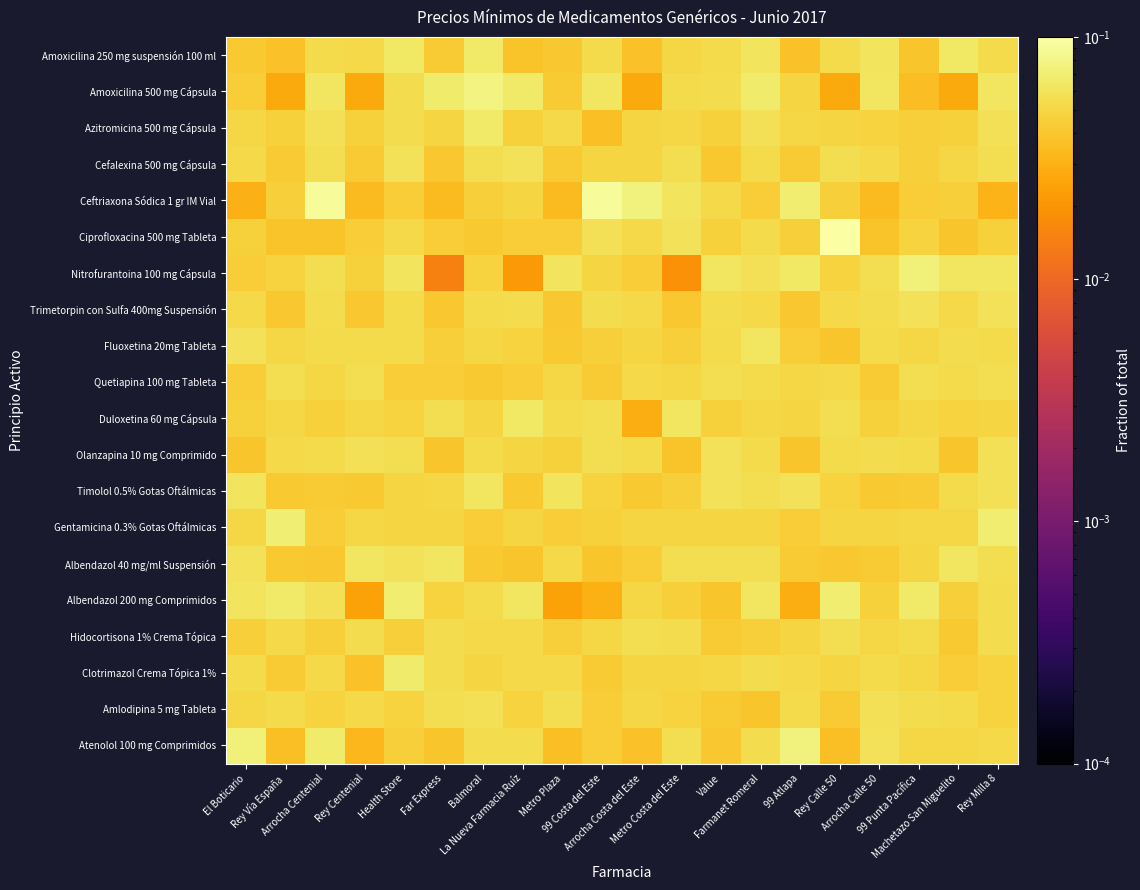

Reading left to right, extract all data points from this chart.

Amoxicilina 250 mg suspensión 100 ml: El Boticario=0.0	Rey Vía España=0.0	Arrocha Centenial=0.1	Rey Centenial=0.1	Health Store=0.1	Far Express=0.0	Balmoral=0.1	La Nueva Farmacia Ruíz=0.0	Metro Plaza=0.0	99 Costa del Este=0.1	Arrocha Costa del Este=0.0	Metro Costa del Este=0.0	Value=0.1	Farmanet Romeral=0.1	99 Atlapa=0.0	Rey Calle 50=0.1	Arrocha Calle 50=0.1	99 Punta Pacífica=0.0	Machetazo San Miguelito=0.1	Rey Milla 8=0.1
Amoxicilina 500 mg Cápsula: El Boticario=0.0	Rey Vía España=0.0	Arrocha Centenial=0.1	Rey Centenial=0.0	Health Store=0.1	Far Express=0.1	Balmoral=0.1	La Nueva Farmacia Ruíz=0.1	Metro Plaza=0.0	99 Costa del Este=0.1	Arrocha Costa del Este=0.0	Metro Costa del Este=0.1	Value=0.1	Farmanet Romeral=0.1	99 Atlapa=0.0	Rey Calle 50=0.0	Arrocha Calle 50=0.1	99 Punta Pacífica=0.0	Machetazo San Miguelito=0.0	Rey Milla 8=0.1
Azitromicina 500 mg Cápsula: El Boticario=0.0	Rey Vía España=0.0	Arrocha Centenial=0.1	Rey Centenial=0.0	Health Store=0.1	Far Express=0.0	Balmoral=0.1	La Nueva Farmacia Ruíz=0.0	Metro Plaza=0.1	99 Costa del Este=0.0	Arrocha Costa del Este=0.0	Metro Costa del Este=0.1	Value=0.0	Farmanet Romeral=0.1	99 Atlapa=0.1	Rey Calle 50=0.0	Arrocha Calle 50=0.0	99 Punta Pacífica=0.0	Machetazo San Miguelito=0.0	Rey Milla 8=0.1
Cefalexina 500 mg Cápsula: El Boticario=0.1	Rey Vía España=0.0	Arrocha Centenial=0.1	Rey Centenial=0.0	Health Store=0.1	Far Express=0.0	Balmoral=0.1	La Nueva Farmacia Ruíz=0.1	Metro Plaza=0.0	99 Costa del Este=0.0	Arrocha Costa del Este=0.0	Metro Costa del Este=0.1	Value=0.0	Farmanet Romeral=0.1	99 Atlapa=0.0	Rey Calle 50=0.1	Arrocha Calle 50=0.1	99 Punta Pacífica=0.0	Machetazo San Miguelito=0.1	Rey Milla 8=0.1
Ceftriaxona Sódica 1 gr IM Vial: El Boticario=0.0	Rey Vía España=0.0	Arrocha Centenial=0.1	Rey Centenial=0.0	Health Store=0.0	Far Express=0.0	Balmoral=0.0	La Nueva Farmacia Ruíz=0.0	Metro Plaza=0.0	99 Costa del Este=0.1	Arrocha Costa del Este=0.1	Metro Costa del Este=0.1	Value=0.1	Farmanet Romeral=0.0	99 Atlapa=0.1	Rey Calle 50=0.0	Arrocha Calle 50=0.0	99 Punta Pacífica=0.0	Machetazo San Miguelito=0.0	Rey Milla 8=0.0
Ciprofloxacina 500 mg Tableta: El Boticario=0.0	Rey Vía España=0.0	Arrocha Centenial=0.0	Rey Centenial=0.0	Health Store=0.1	Far Express=0.0	Balmoral=0.0	La Nueva Farmacia Ruíz=0.0	Metro Plaza=0.0	99 Costa del Este=0.1	Arrocha Costa del Este=0.1	Metro Costa del Este=0.1	Value=0.0	Farmanet Romeral=0.1	99 Atlapa=0.0	Rey Calle 50=0.1	Arrocha Calle 50=0.0	99 Punta Pacífica=0.0	Machetazo San Miguelito=0.0	Rey Milla 8=0.0
Nitrofurantoina 100 mg Cápsula: El Boticario=0.0	Rey Vía España=0.0	Arrocha Centenial=0.1	Rey Centenial=0.0	Health Store=0.1	Far Express=0.0	Balmoral=0.0	La Nueva Farmacia Ruíz=0.0	Metro Plaza=0.1	99 Costa del Este=0.0	Arrocha Costa del Este=0.0	Metro Costa del Este=0.0	Value=0.1	Farmanet Romeral=0.1	99 Atlapa=0.1	Rey Calle 50=0.0	Arrocha Calle 50=0.1	99 Punta Pacífica=0.1	Machetazo San Miguelito=0.1	Rey Milla 8=0.1
Trimetorpin con Sulfa 400mg Suspensión: El Boticario=0.1	Rey Vía España=0.0	Arrocha Centenial=0.1	Rey Centenial=0.0	Health Store=0.1	Far Express=0.0	Balmoral=0.1	La Nueva Farmacia Ruíz=0.1	Metro Plaza=0.0	99 Costa del Este=0.1	Arrocha Costa del Este=0.1	Metro Costa del Este=0.0	Value=0.1	Farmanet Romeral=0.1	99 Atlapa=0.0	Rey Calle 50=0.1	Arrocha Calle 50=0.1	99 Punta Pacífica=0.1	Machetazo San Miguelito=0.1	Rey Milla 8=0.1
Fluoxetina 20mg Tableta: El Boticario=0.1	Rey Vía España=0.0	Arrocha Centenial=0.1	Rey Centenial=0.1	Health Store=0.1	Far Express=0.0	Balmoral=0.0	La Nueva Farmacia Ruíz=0.0	Metro Plaza=0.0	99 Costa del Este=0.0	Arrocha Costa del Este=0.0	Metro Costa del Este=0.0	Value=0.1	Farmanet Romeral=0.1	99 Atlapa=0.0	Rey Calle 50=0.0	Arrocha Calle 50=0.1	99 Punta Pacífica=0.0	Machetazo San Miguelito=0.1	Rey Milla 8=0.1
Quetiapina 100 mg Tableta: El Boticario=0.0	Rey Vía España=0.1	Arrocha Centenial=0.0	Rey Centenial=0.1	Health Store=0.0	Far Express=0.0	Balmoral=0.0	La Nueva Farmacia Ruíz=0.0	Metro Plaza=0.0	99 Costa del Este=0.0	Arrocha Costa del Este=0.1	Metro Costa del Este=0.1	Value=0.1	Farmanet Romeral=0.1	99 Atlapa=0.1	Rey Calle 50=0.1	Arrocha Calle 50=0.0	99 Punta Pacífica=0.1	Machetazo San Miguelito=0.1	Rey Milla 8=0.1
Duloxetina 60 mg Cápsula: El Boticario=0.0	Rey Vía España=0.0	Arrocha Centenial=0.0	Rey Centenial=0.1	Health Store=0.0	Far Express=0.1	Balmoral=0.0	La Nueva Farmacia Ruíz=0.1	Metro Plaza=0.1	99 Costa del Este=0.1	Arrocha Costa del Este=0.0	Metro Costa del Este=0.1	Value=0.0	Farmanet Romeral=0.0	99 Atlapa=0.0	Rey Calle 50=0.1	Arrocha Calle 50=0.0	99 Punta Pacífica=0.1	Machetazo San Miguelito=0.0	Rey Milla 8=0.0
Olanzapina 10 mg Comprimido: El Boticario=0.0	Rey Vía España=0.1	Arrocha Centenial=0.1	Rey Centenial=0.1	Health Store=0.1	Far Express=0.0	Balmoral=0.1	La Nueva Farmacia Ruíz=0.0	Metro Plaza=0.0	99 Costa del Este=0.1	Arrocha Costa del Este=0.1	Metro Costa del Este=0.0	Value=0.1	Farmanet Romeral=0.1	99 Atlapa=0.0	Rey Calle 50=0.1	Arrocha Calle 50=0.1	99 Punta Pacífica=0.1	Machetazo San Miguelito=0.0	Rey Milla 8=0.1
Timolol 0.5% Gotas Oftálmicas: El Boticario=0.1	Rey Vía España=0.0	Arrocha Centenial=0.0	Rey Centenial=0.0	Health Store=0.0	Far Express=0.0	Balmoral=0.1	La Nueva Farmacia Ruíz=0.0	Metro Plaza=0.1	99 Costa del Este=0.0	Arrocha Costa del Este=0.0	Metro Costa del Este=0.0	Value=0.1	Farmanet Romeral=0.1	99 Atlapa=0.1	Rey Calle 50=0.0	Arrocha Calle 50=0.0	99 Punta Pacífica=0.0	Machetazo San Miguelito=0.1	Rey Milla 8=0.1
Gentamicina 0.3% Gotas Oftálmicas: El Boticario=0.1	Rey Vía España=0.1	Arrocha Centenial=0.0	Rey Centenial=0.1	Health Store=0.0	Far Express=0.0	Balmoral=0.0	La Nueva Farmacia Ruíz=0.0	Metro Plaza=0.0	99 Costa del Este=0.0	Arrocha Costa del Este=0.0	Metro Costa del Este=0.0	Value=0.0	Farmanet Romeral=0.0	99 Atlapa=0.0	Rey Calle 50=0.0	Arrocha Calle 50=0.0	99 Punta Pacífica=0.0	Machetazo San Miguelito=0.1	Rey Milla 8=0.1
Albendazol 40 mg/ml Suspensión: El Boticario=0.1	Rey Vía España=0.0	Arrocha Centenial=0.0	Rey Centenial=0.1	Health Store=0.1	Far Express=0.1	Balmoral=0.0	La Nueva Farmacia Ruíz=0.0	Metro Plaza=0.1	99 Costa del Este=0.0	Arrocha Costa del Este=0.0	Metro Costa del Este=0.1	Value=0.1	Farmanet Romeral=0.1	99 Atlapa=0.0	Rey Calle 50=0.0	Arrocha Calle 50=0.0	99 Punta Pacífica=0.0	Machetazo San Miguelito=0.1	Rey Milla 8=0.1
Albendazol 200 mg Comprimidos: El Boticario=0.1	Rey Vía España=0.1	Arrocha Centenial=0.1	Rey Centenial=0.0	Health Store=0.1	Far Express=0.0	Balmoral=0.1	La Nueva Farmacia Ruíz=0.1	Metro Plaza=0.0	99 Costa del Este=0.0	Arrocha Costa del Este=0.0	Metro Costa del Este=0.0	Value=0.0	Farmanet Romeral=0.1	99 Atlapa=0.0	Rey Calle 50=0.1	Arrocha Calle 50=0.0	99 Punta Pacífica=0.1	Machetazo San Miguelito=0.0	Rey Milla 8=0.1
Hidocortisona 1% Crema Tópica: El Boticario=0.0	Rey Vía España=0.1	Arrocha Centenial=0.0	Rey Centenial=0.1	Health Store=0.0	Far Express=0.1	Balmoral=0.1	La Nueva Farmacia Ruíz=0.1	Metro Plaza=0.0	99 Costa del Este=0.1	Arrocha Costa del Este=0.1	Metro Costa del Este=0.1	Value=0.0	Farmanet Romeral=0.0	99 Atlapa=0.0	Rey Calle 50=0.1	Arrocha Calle 50=0.1	99 Punta Pacífica=0.1	Machetazo San Miguelito=0.0	Rey Milla 8=0.1
Clotrimazol Crema Tópica 1%: El Boticario=0.1	Rey Vía España=0.0	Arrocha Centenial=0.1	Rey Centenial=0.0	Health Store=0.1	Far Express=0.1	Balmoral=0.0	La Nueva Farmacia Ruíz=0.1	Metro Plaza=0.1	99 Costa del Este=0.0	Arrocha Costa del Este=0.0	Metro Costa del Este=0.0	Value=0.0	Farmanet Romeral=0.1	99 Atlapa=0.1	Rey Calle 50=0.0	Arrocha Calle 50=0.1	99 Punta Pacífica=0.1	Machetazo San Miguelito=0.0	Rey Milla 8=0.0
Amlodipina 5 mg Tableta: El Boticario=0.0	Rey Vía España=0.1	Arrocha Centenial=0.0	Rey Centenial=0.1	Health Store=0.0	Far Express=0.1	Balmoral=0.1	La Nueva Farmacia Ruíz=0.0	Metro Plaza=0.1	99 Costa del Este=0.0	Arrocha Costa del Este=0.0	Metro Costa del Este=0.0	Value=0.0	Farmanet Romeral=0.0	99 Atlapa=0.1	Rey Calle 50=0.0	Arrocha Calle 50=0.1	99 Punta Pacífica=0.1	Machetazo San Miguelito=0.1	Rey Milla 8=0.0
Atenolol 100 mg Comprimidos: El Boticario=0.1	Rey Vía España=0.0	Arrocha Centenial=0.1	Rey Centenial=0.0	Health Store=0.0	Far Express=0.0	Balmoral=0.1	La Nueva Farmacia Ruíz=0.1	Metro Plaza=0.0	99 Costa del Este=0.0	Arrocha Costa del Este=0.0	Metro Costa del Este=0.1	Value=0.0	Farmanet Romeral=0.1	99 Atlapa=0.1	Rey Calle 50=0.0	Arrocha Calle 50=0.1	99 Punta Pacífica=0.1	Machetazo San Miguelito=0.1	Rey Milla 8=0.1